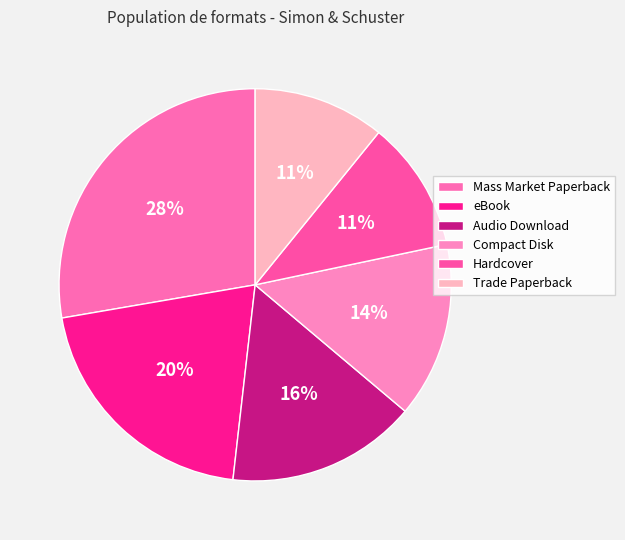

How many segments does this pie chart have?

6